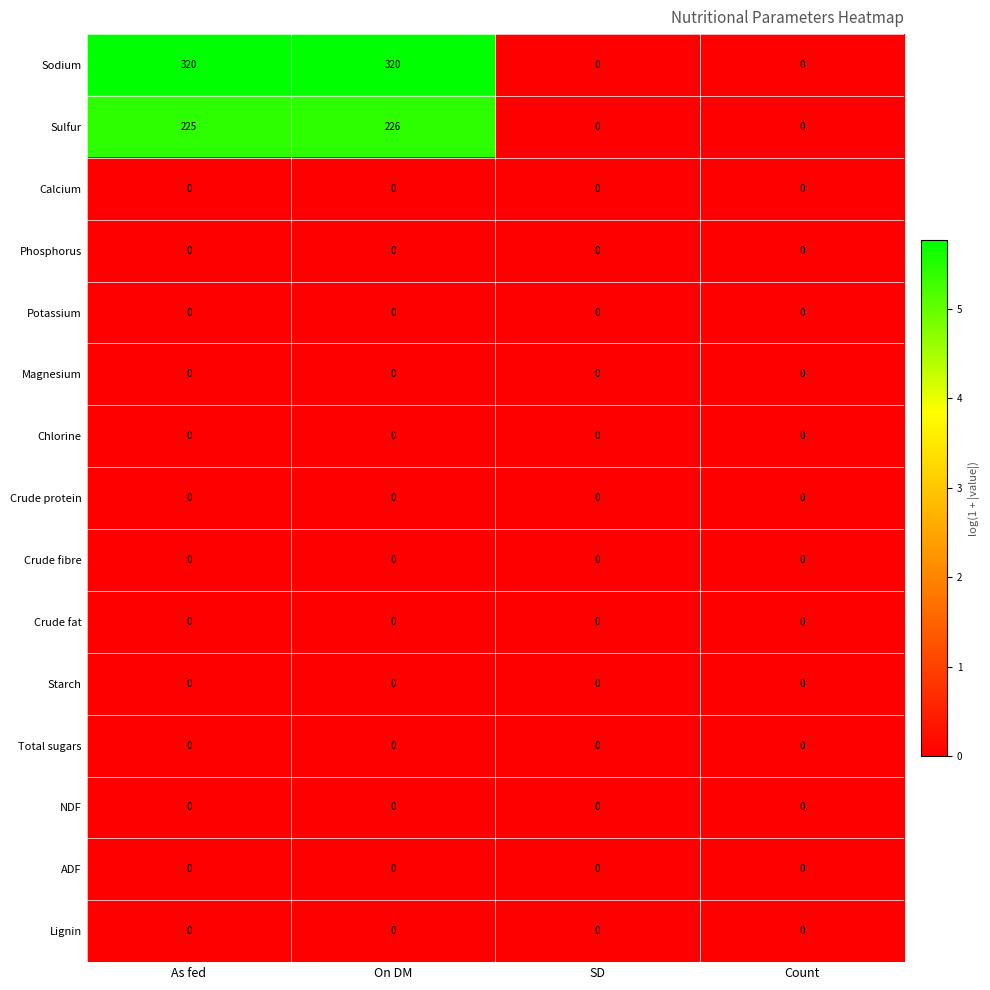

Which series changed the most between On DM and Count?

Sodium